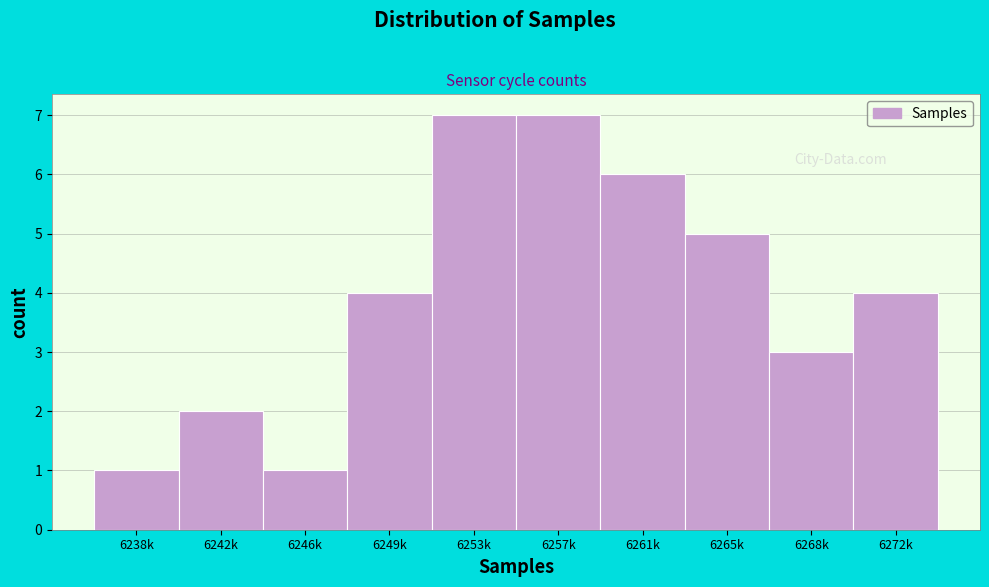

Reading left to right, list all the values displayed in this chart.

6238k=1	6242k=2	6246k=1	6249k=4	6253k=7	6257k=7	6261k=6	6265k=5	6268k=3	6272k=4